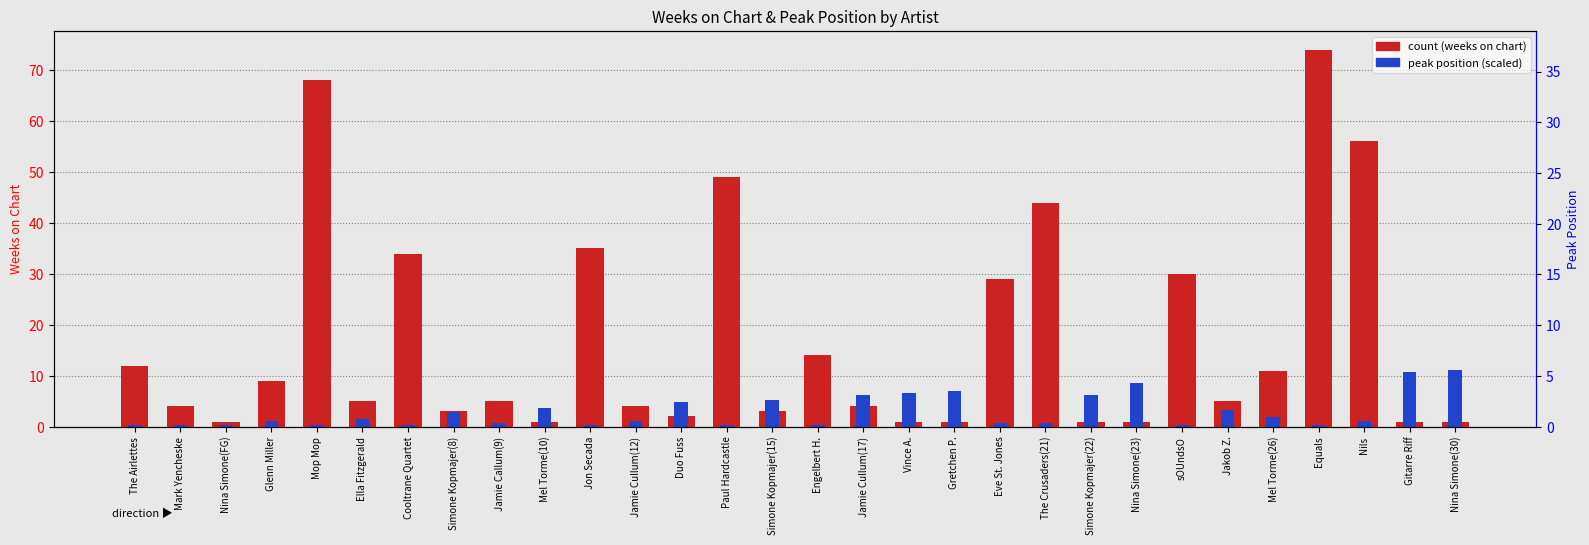

What is the sum of the count values at sOUndsO and Jamie Cullum(12)?

34.0